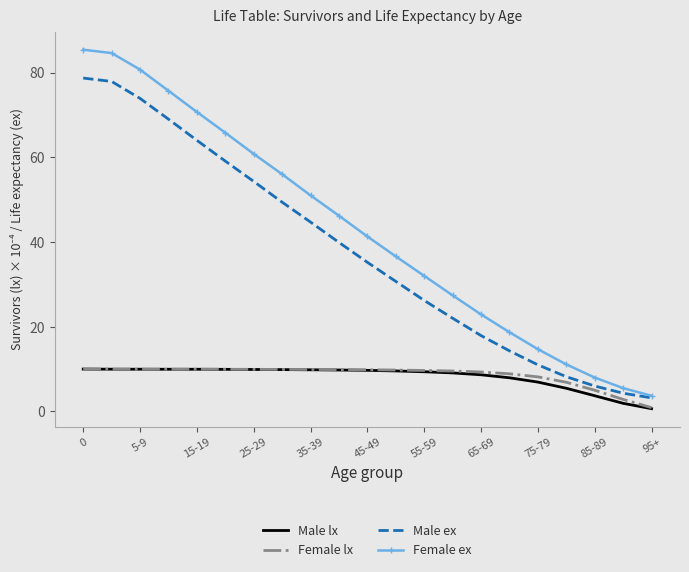

True or false: Male ex and Male lx intersect in this chart.

False